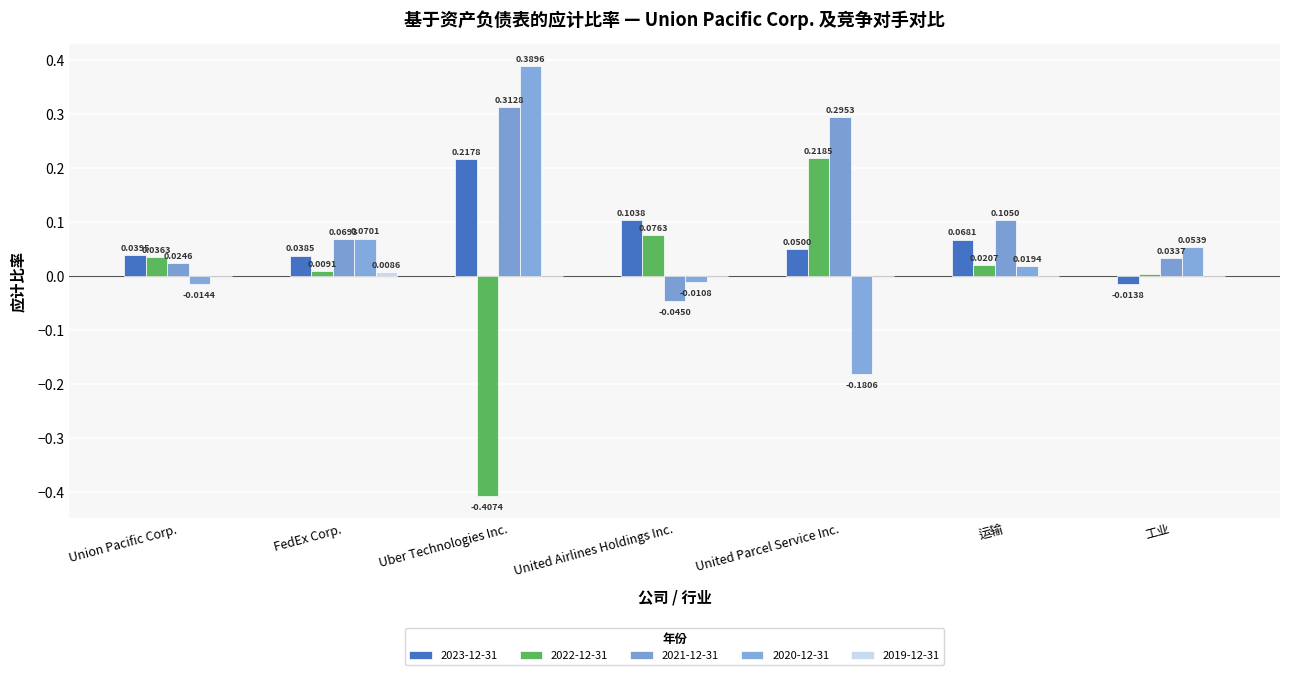

What is the smallest value displayed?

-0.4